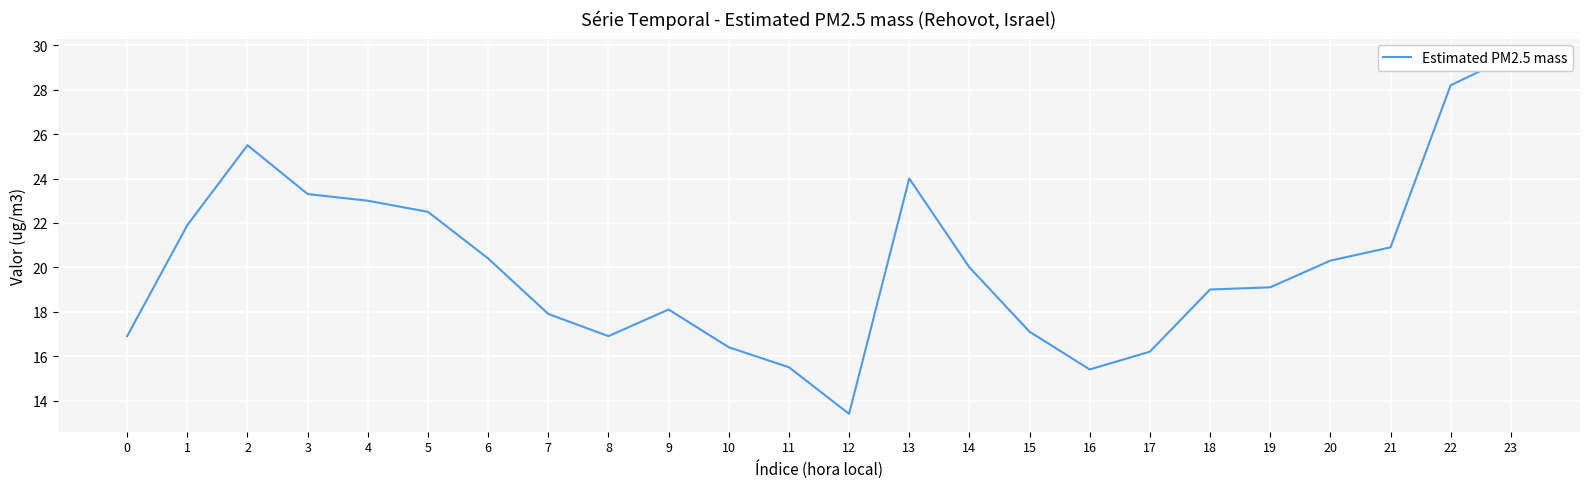

What is the minimum value shown in the chart?

13.4